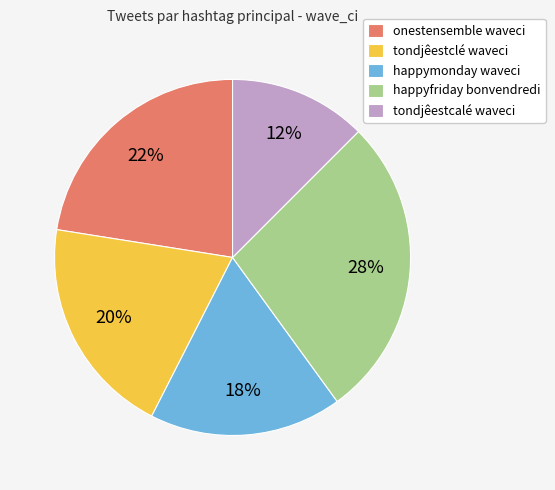

Does happyfriday bonvendredi account for over 50% of the chart?

No